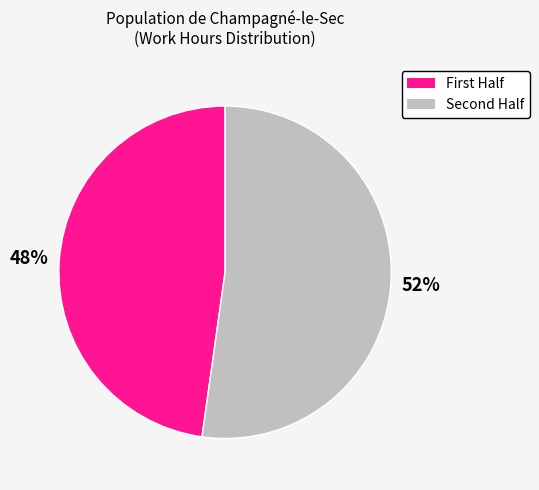

Is there a majority slice in this chart?

Yes